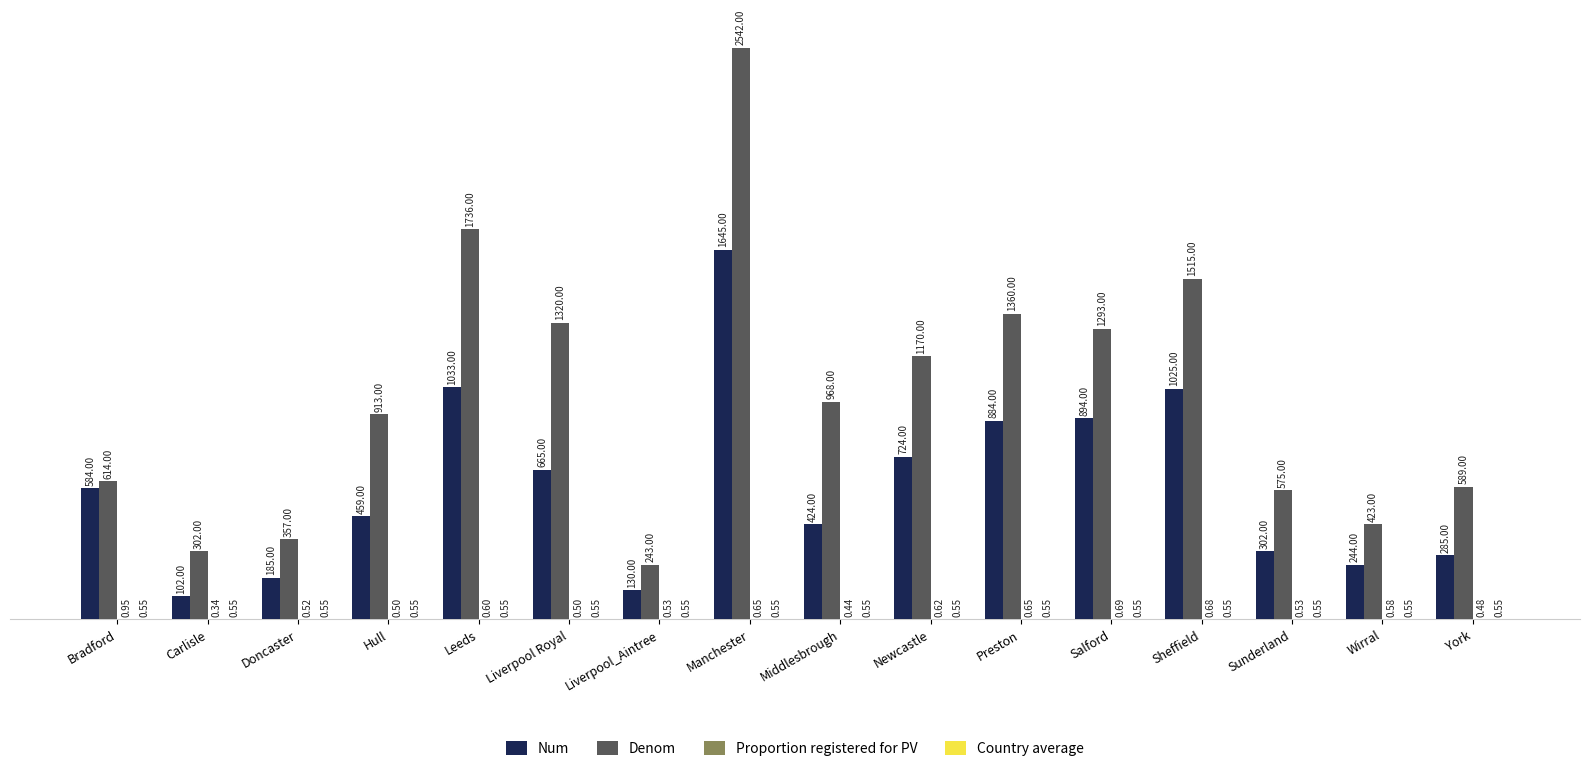

At which label is Denom closest to 1392?

Preston